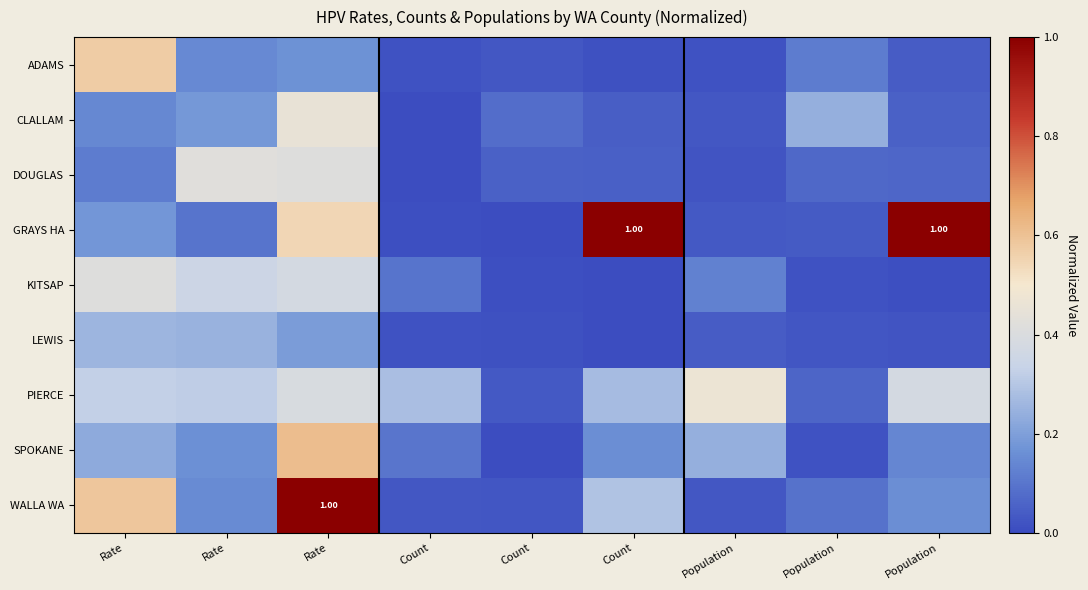

What is the sum of the WALLA WA values at Count and Count?

0.1